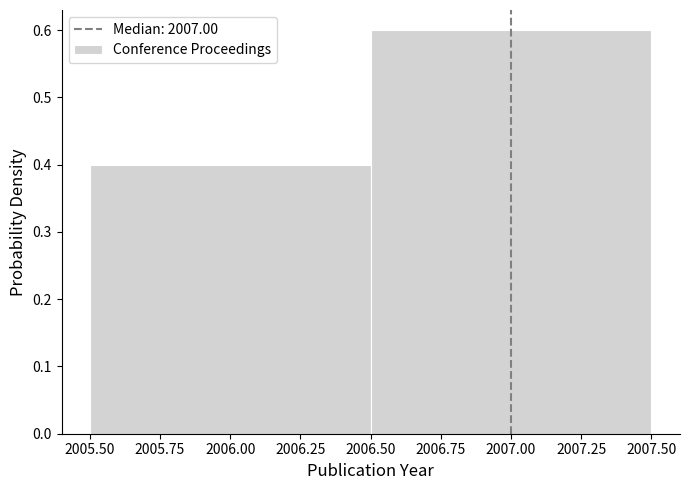

Reading left to right, transcribe this chart: for each bar, give the range it covers on the x-axis and its height. The values are not printed on the chart, so give them approximately, as read against the axis.

2005.50 to 2006.50: 0.4
2006.50 to 2007.50: 0.6